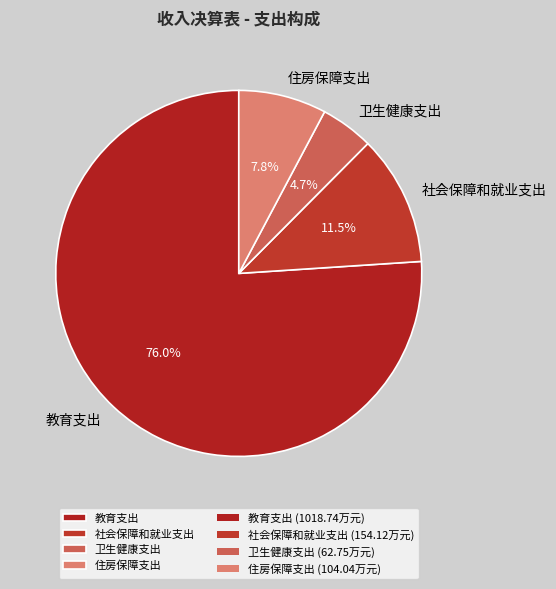

Do 教育支出 and 住房保障支出 together represent more than half of the pie?

Yes